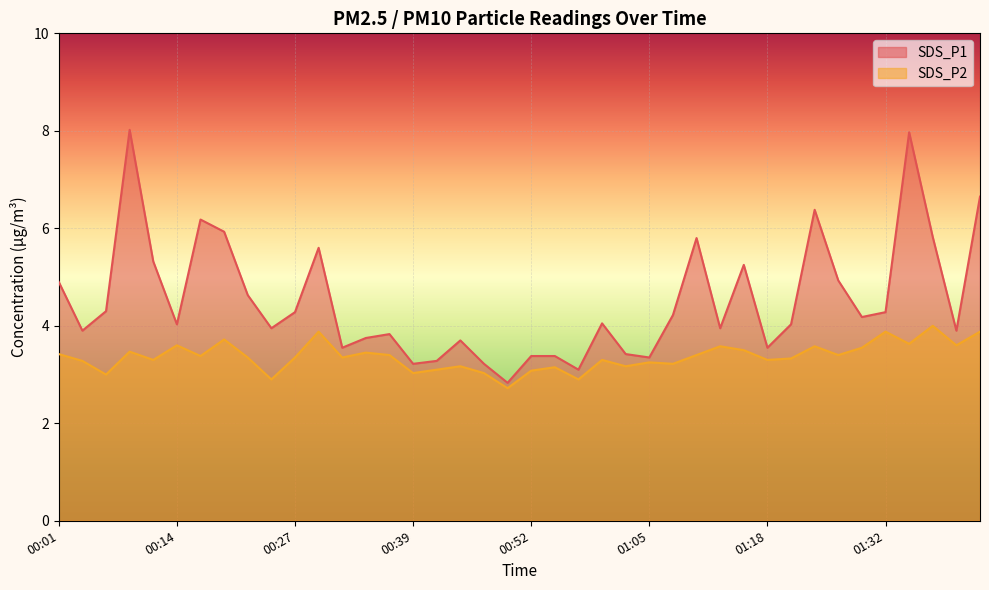

Reading right to left, transcribe all the data shown in this chart.

SDS_P1: 6.7	3.9	5.8	8.0	4.3	4.2	4.9	6.4	4.0	3.5	5.2	4.0	5.8	4.2	3.4	3.4	4.0	3.1	3.4	3.4	2.8	3.2	3.7	3.3	3.2	3.8	3.8	3.5	5.6	4.3	4.0	4.6	5.9	6.2	4.0	5.3	8.0	4.3	3.9	4.9
SDS_P2: 3.9	3.6	4.0	3.6	3.9	3.5	3.4	3.6	3.3	3.3	3.5	3.6	3.4	3.2	3.2	3.2	3.3	2.9	3.1	3.1	2.7	3.0	3.2	3.1	3.0	3.4	3.5	3.4	3.9	3.4	2.9	3.4	3.7	3.4	3.6	3.3	3.5	3.0	3.3	3.4